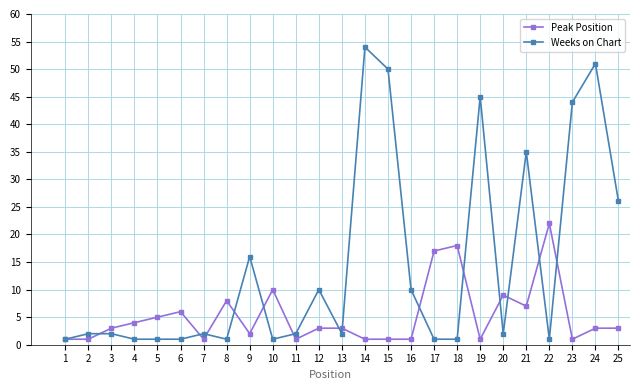

List the series in order of their overall mean, lowest first.

Peak Position, Weeks on Chart